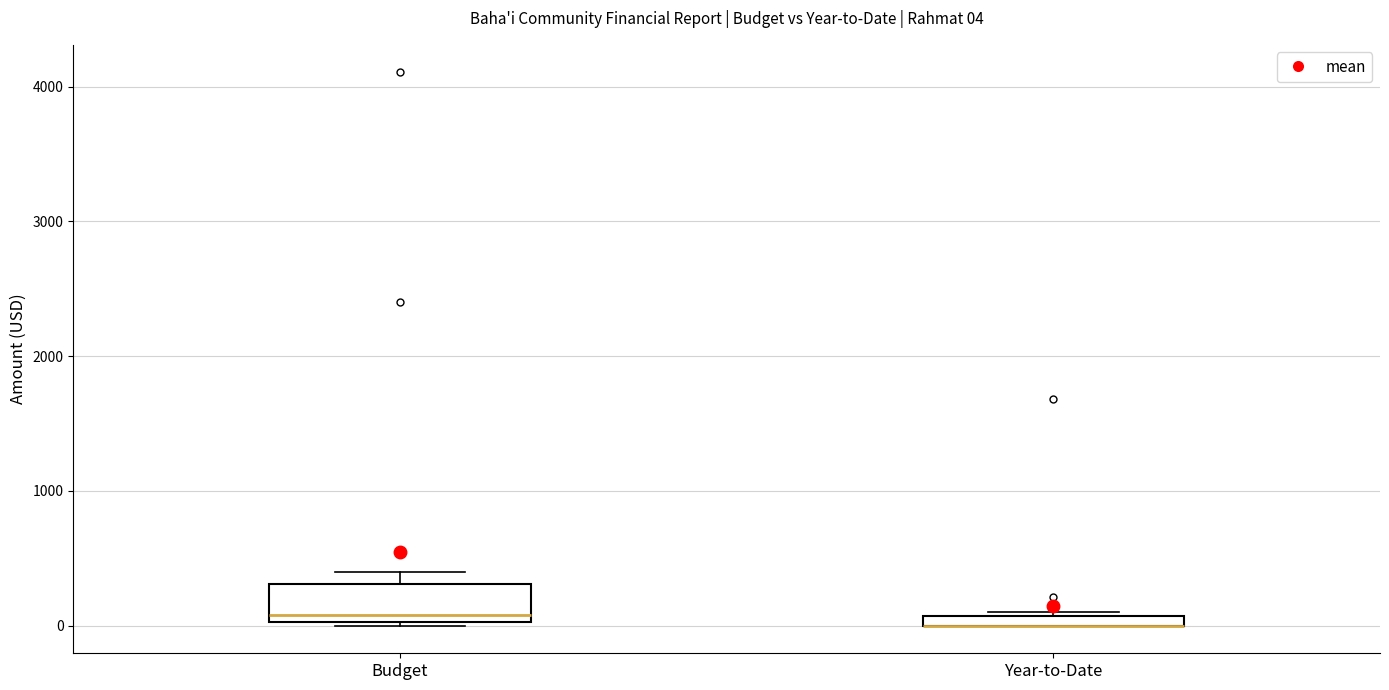

Comparing the boxes themselves (not the whiskers), which one is the tallest?

Budget